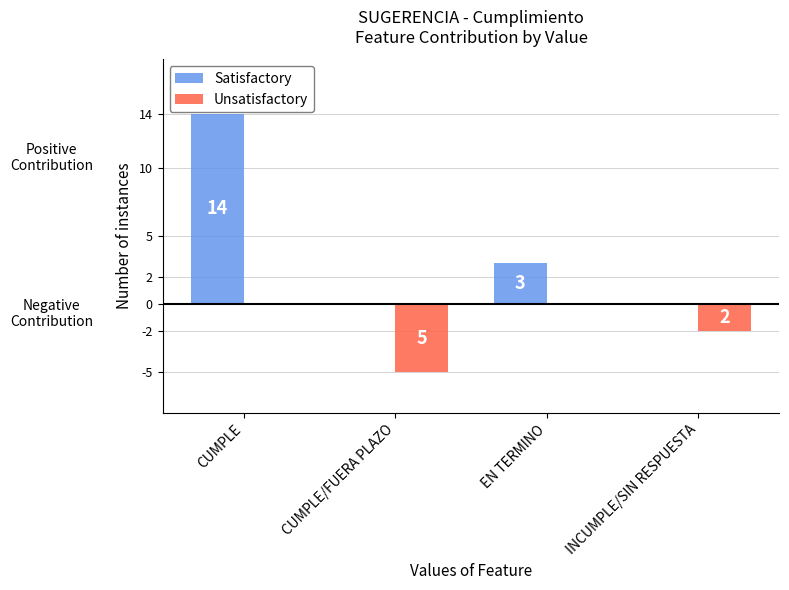

Which series has the largest total across all categories?

Satisfactory